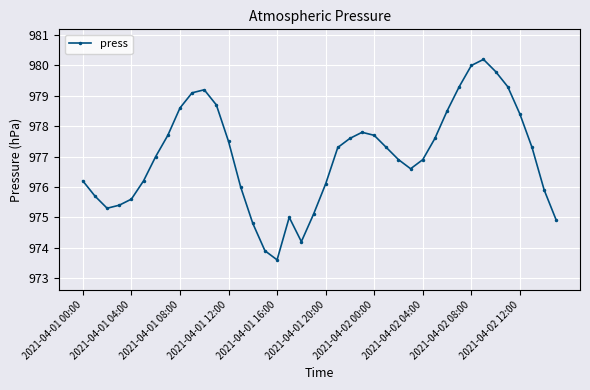

What is the difference between the second highest and minimum values?

6.4